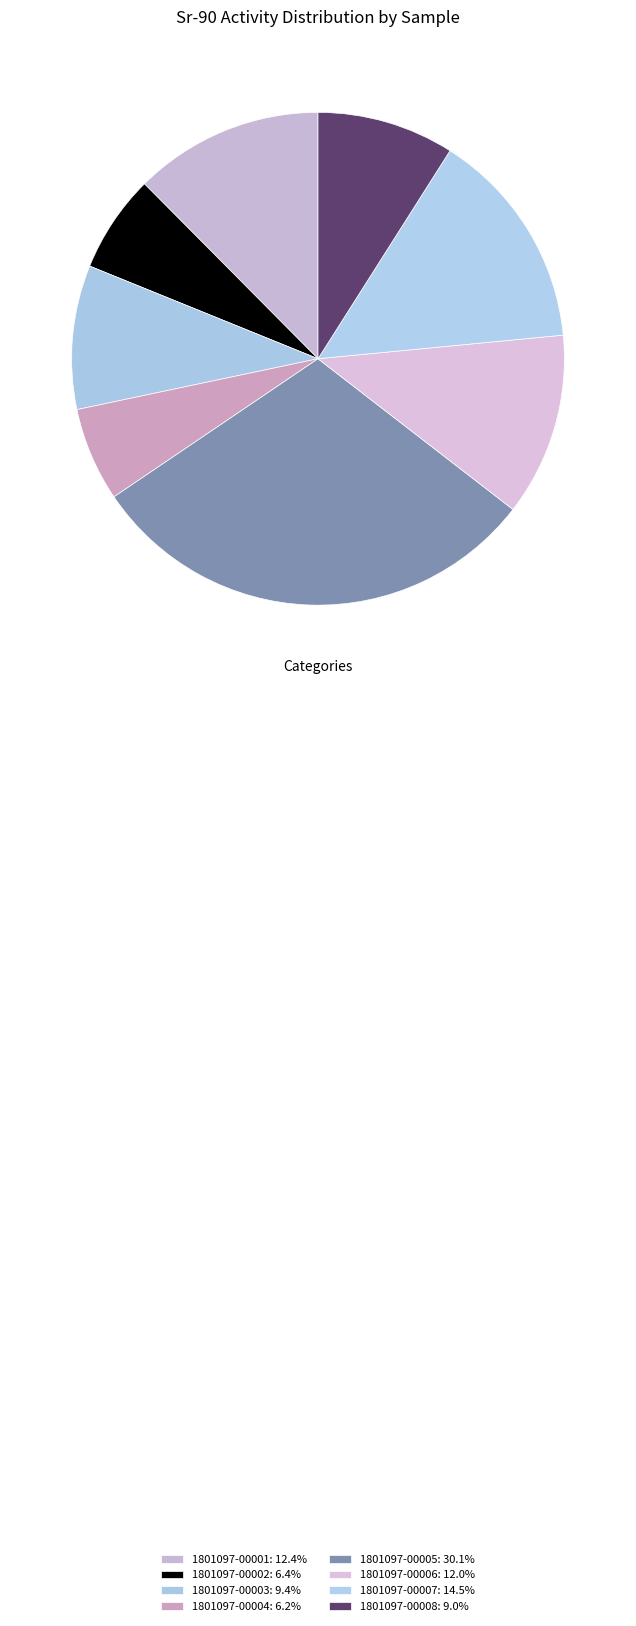

Between 1801097-00001 and 1801097-00007, which is larger?

1801097-00007